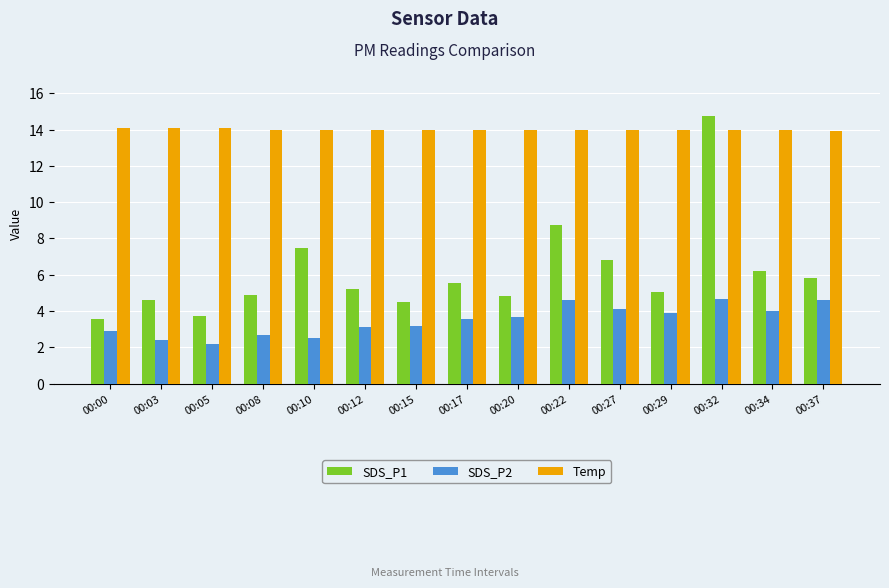

How many groups of bars are there?

15